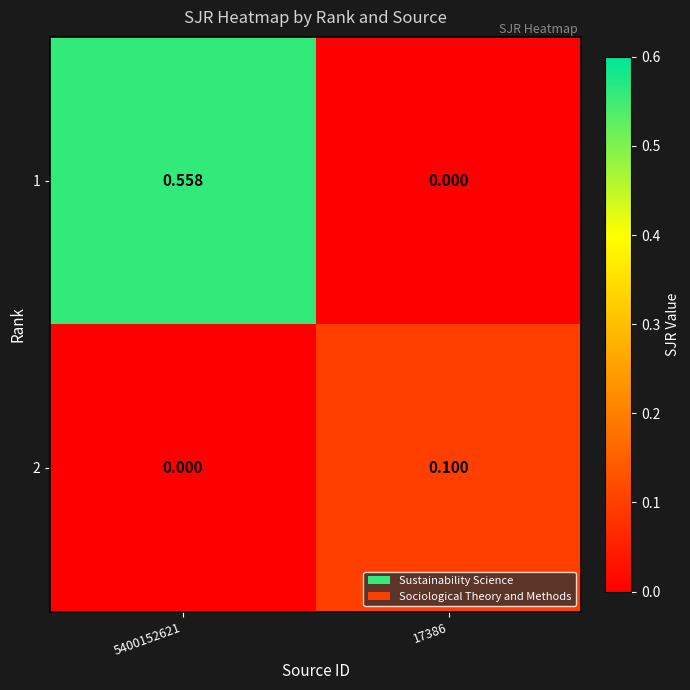

List the series in order of their overall mean, highest first.

1, 2